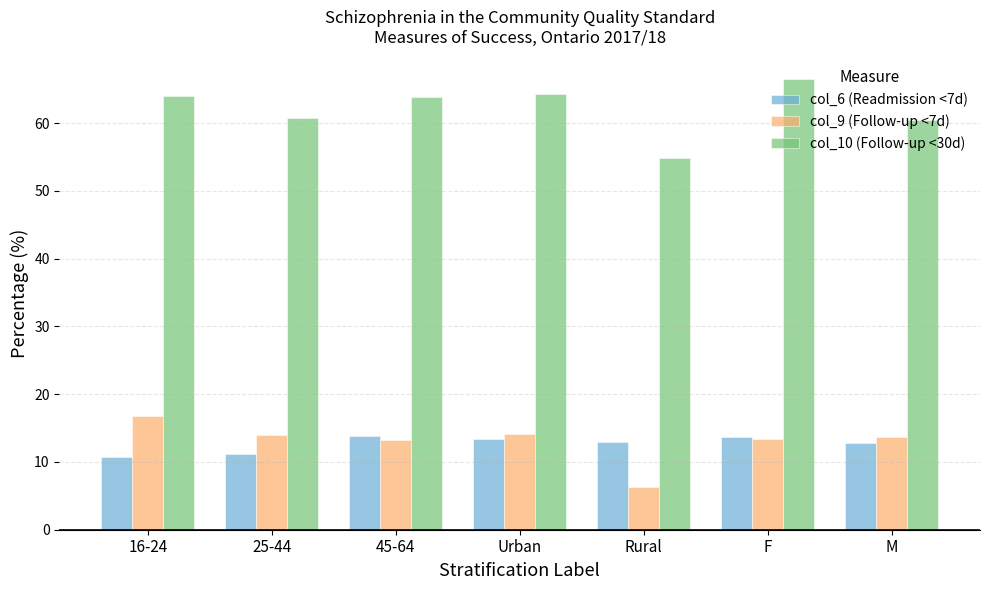

What is the maximum value shown in the chart?

66.5